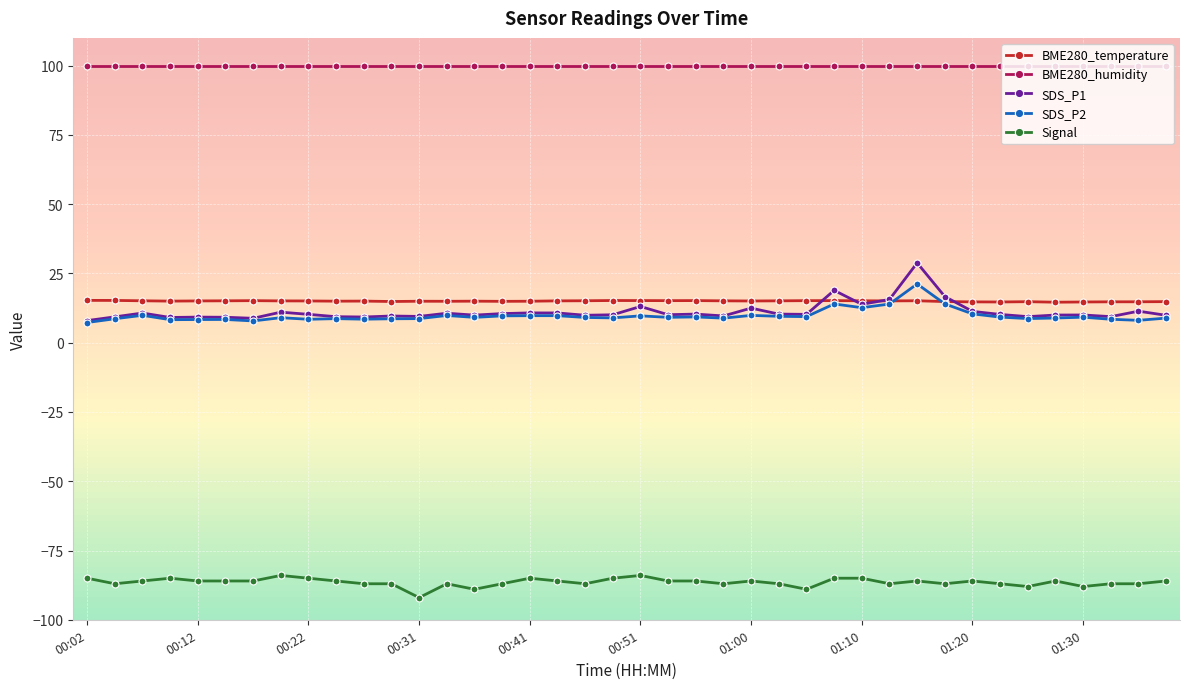

Which series has the largest range (max minus min)?

SDS_P1